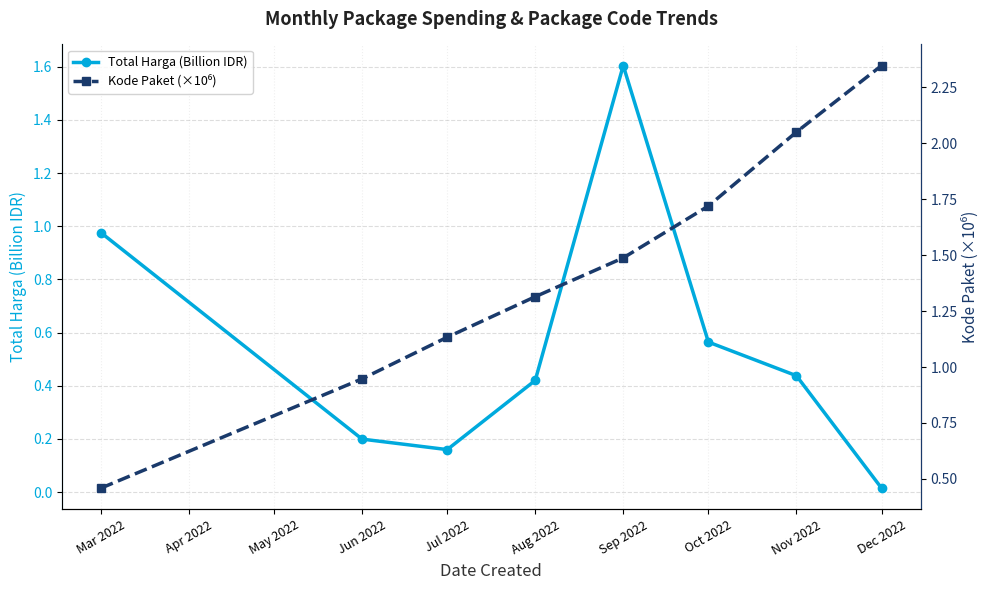

At which label is Total Harga (Billion IDR) closest to 0?

Dec 2022